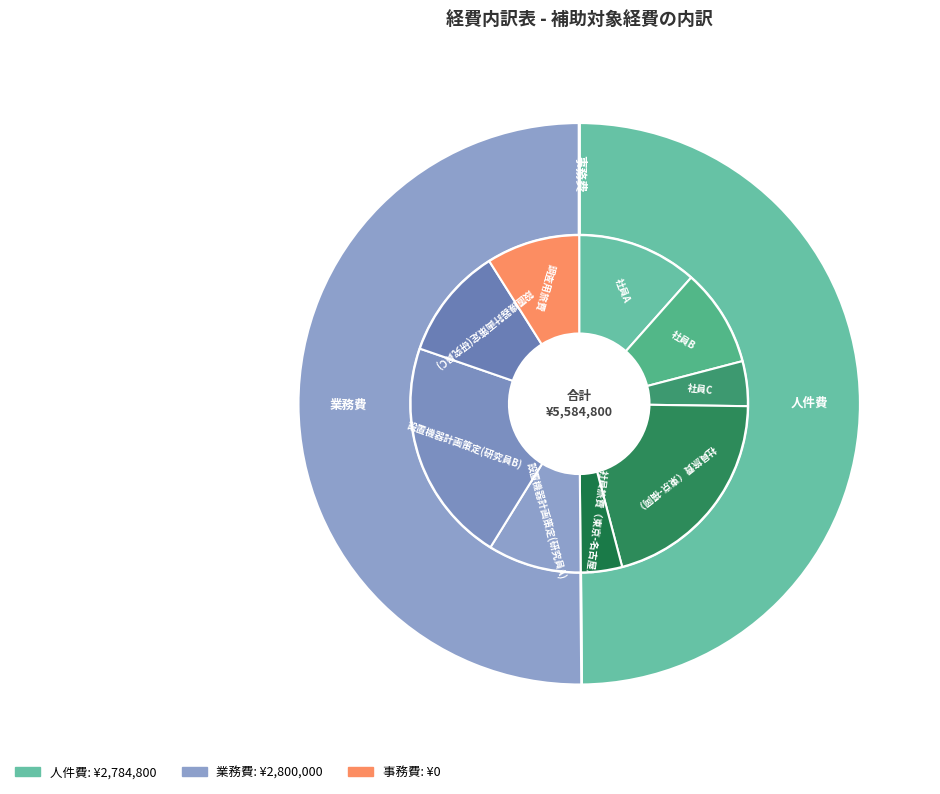

What is the smallest slice in the pie chart?

事務費